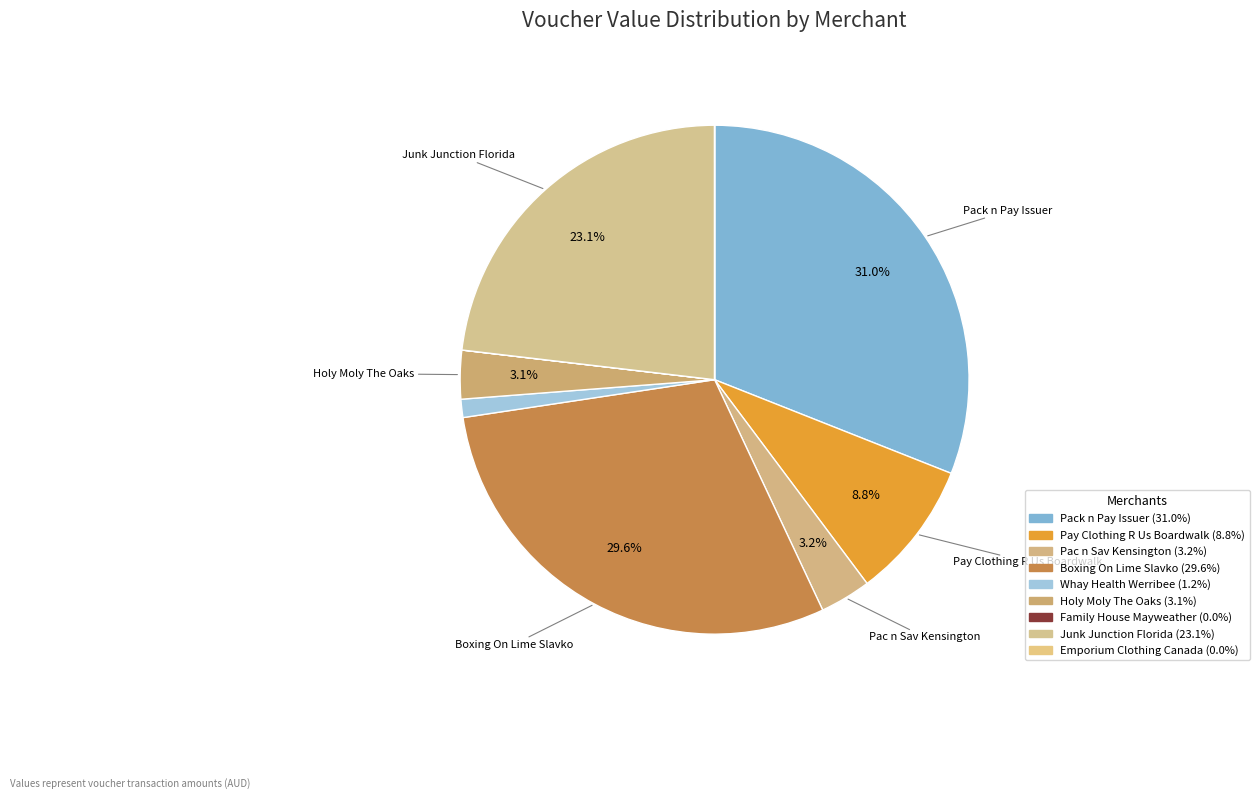

Which category has the smallest portion of the pie?

Emporium Clothing Canada